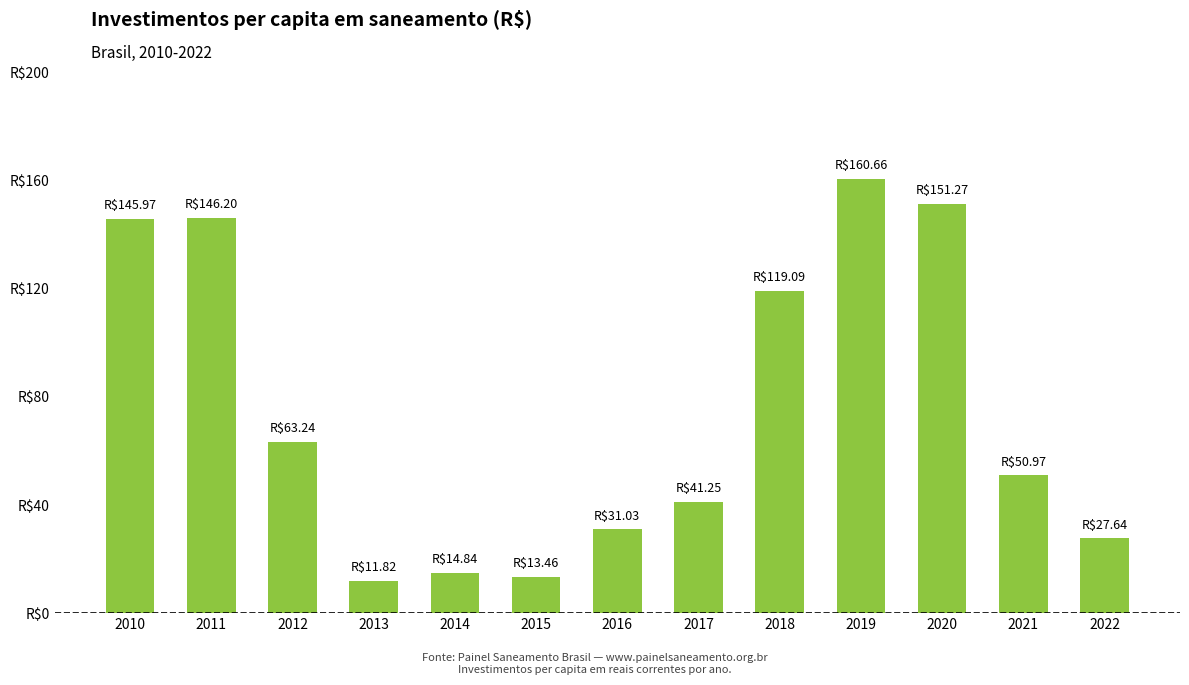

What is the smallest value displayed?

11.8